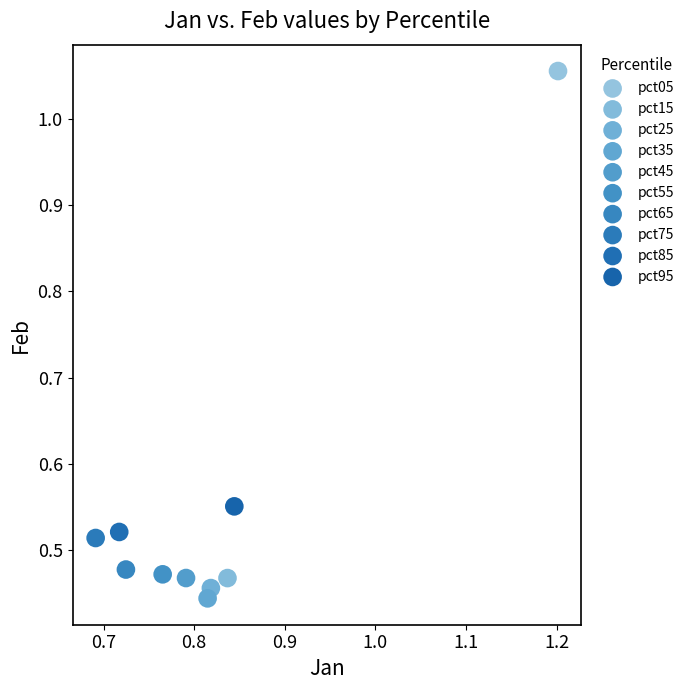

What are all the series names shown in the legend?

pct05, pct15, pct25, pct35, pct45, pct55, pct65, pct75, pct85, pct95